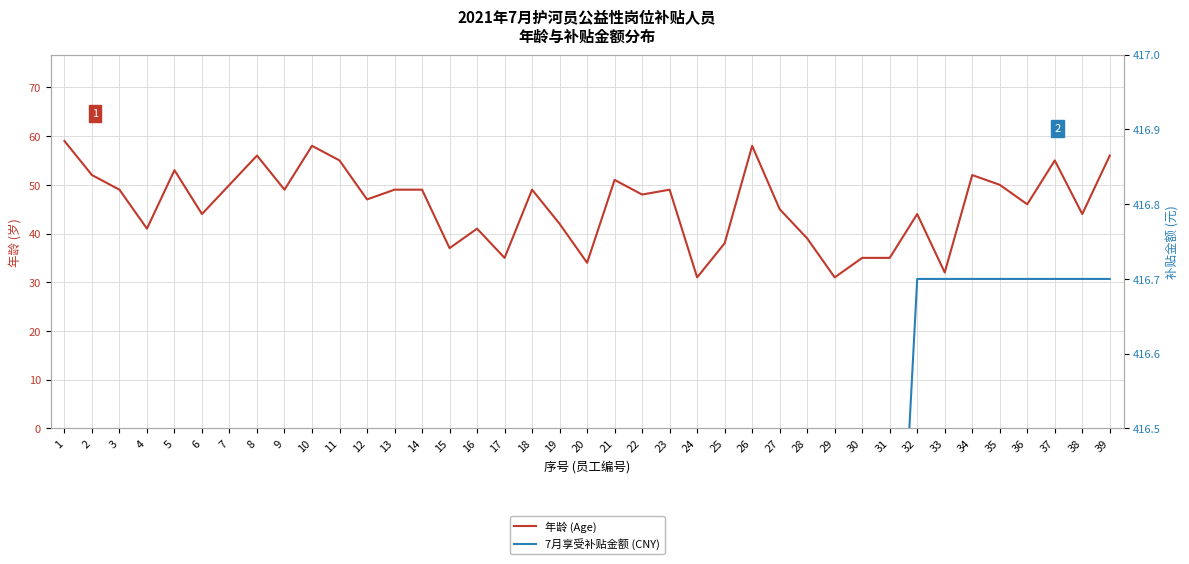

What is the average value of the 7月享受补贴金额 (CNY) series?

416.1